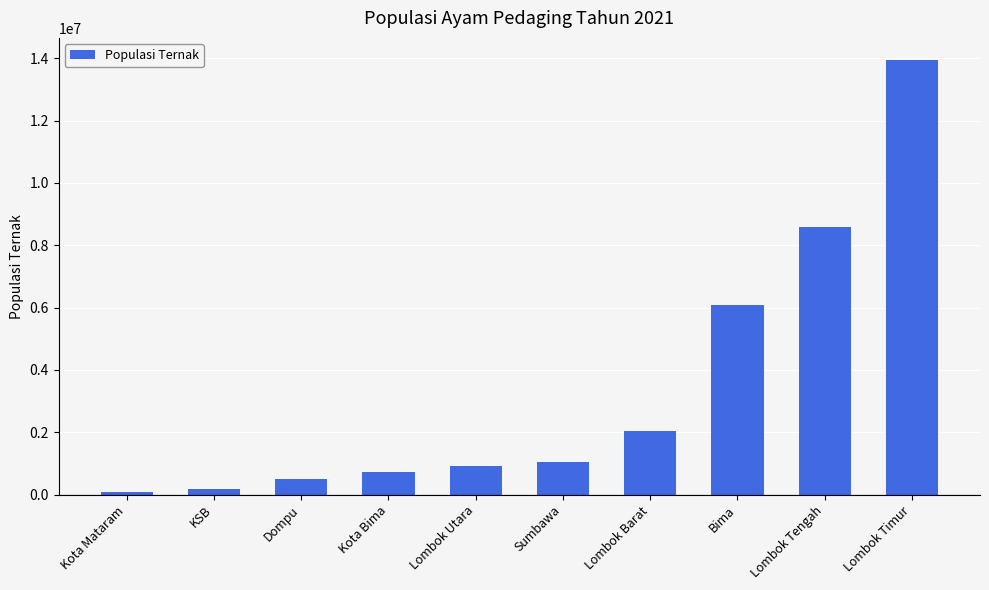

What is the label of the 10th bar from the right?

Kota Mataram